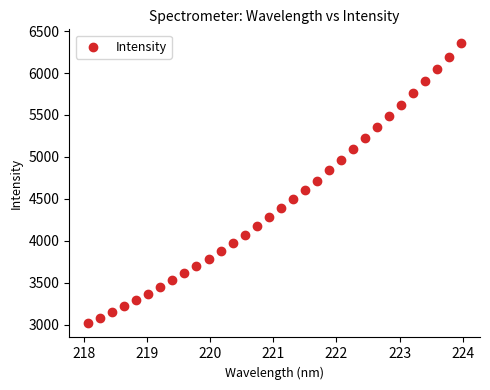

What is the range of X values (max minus min)?

5.9